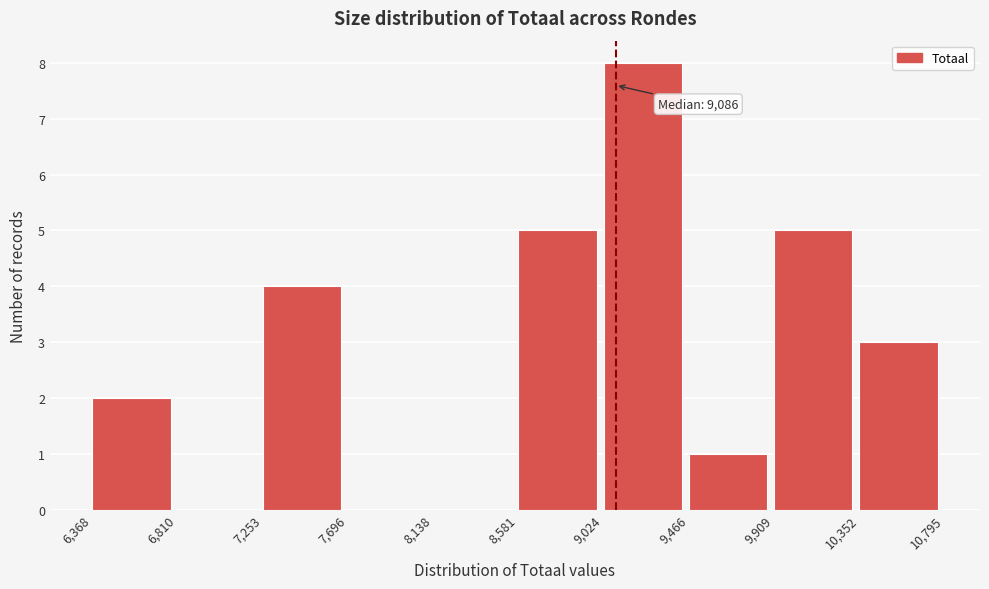

Over which range of the x-axis is the bar tallest?

9,024 to 9,466